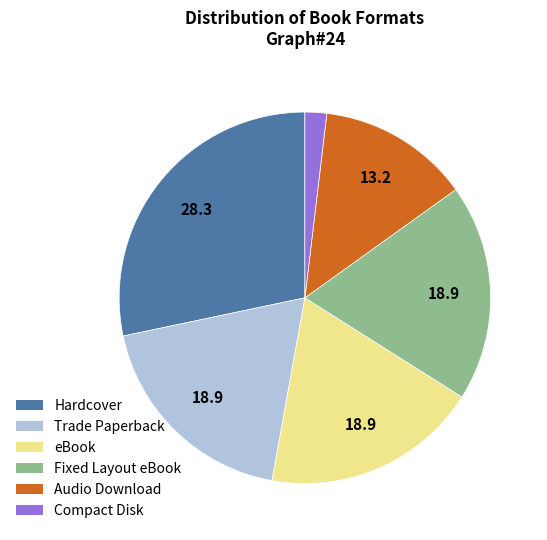

Count the number of slices in the pie.

6